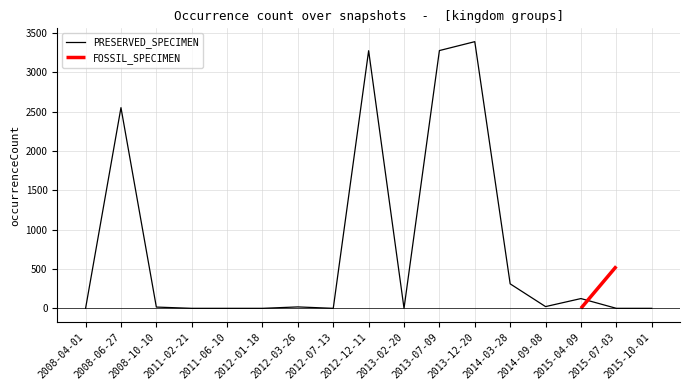

The value of PRESERVED_SPECIMEN at 2012-07-13 is -1246. True or false?

False